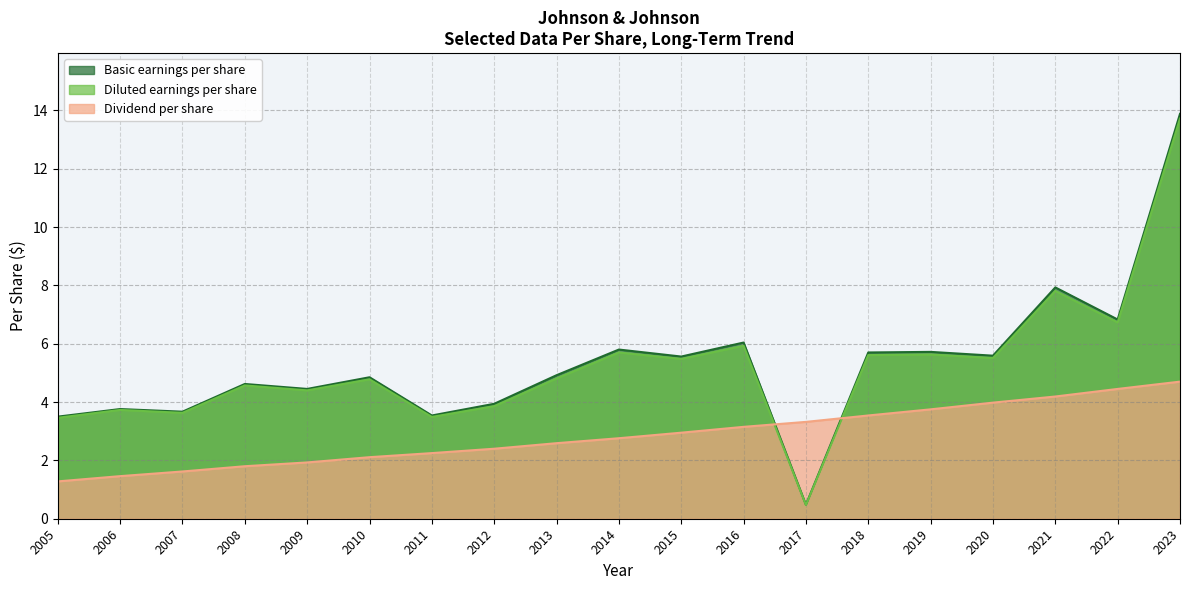

True or false: Diluted earnings per share and Dividend per share cross at least once.

True